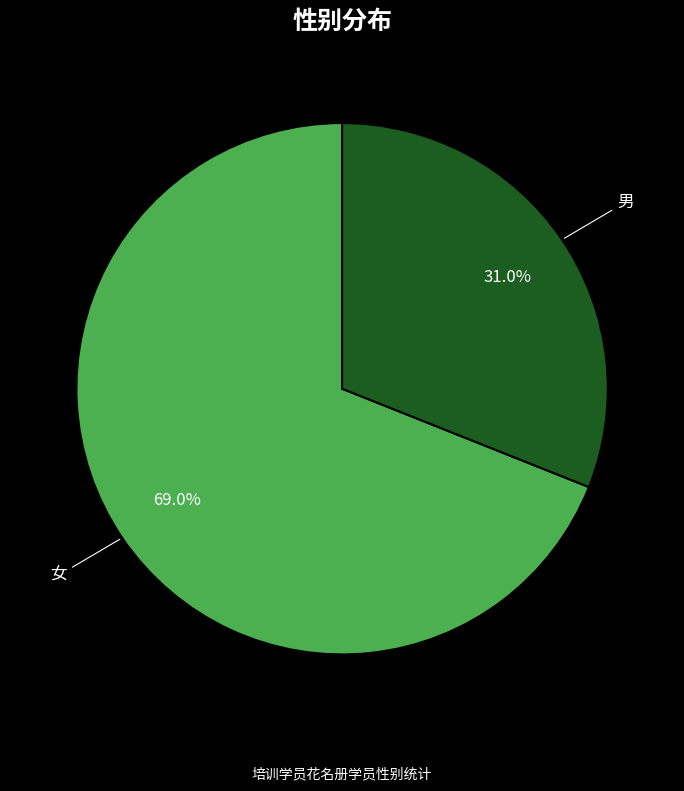

Which slice is the largest?

女